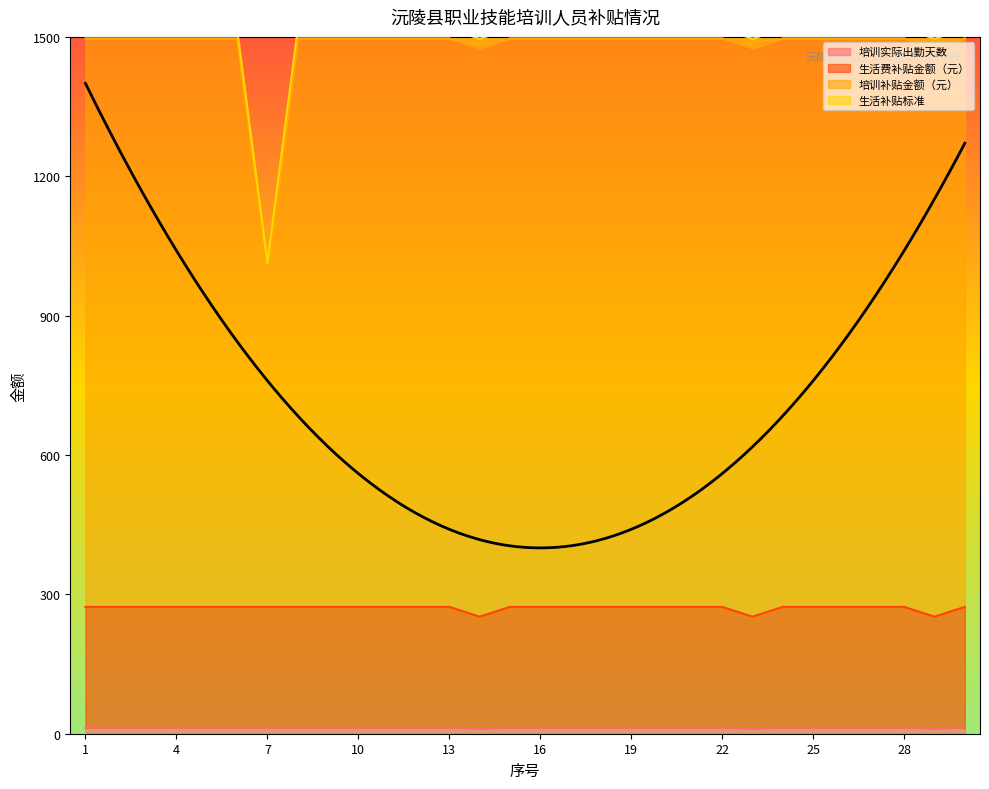

True or false: 生活费补贴金额（元） and 培训补贴金额（元） intersect in this chart.

False